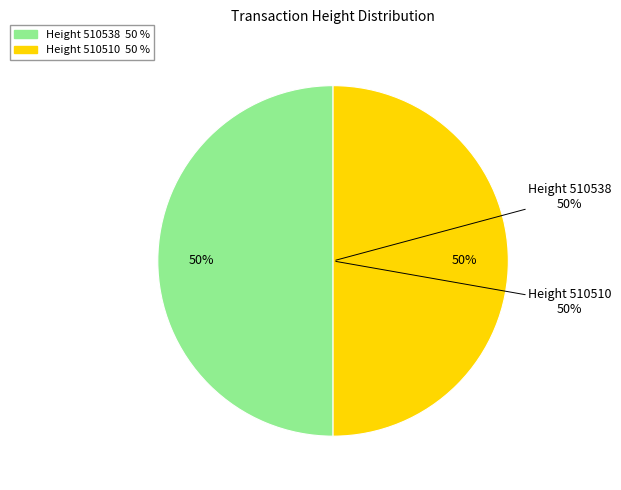

The 510538 slice represents 50% of the pie. True or false?

True